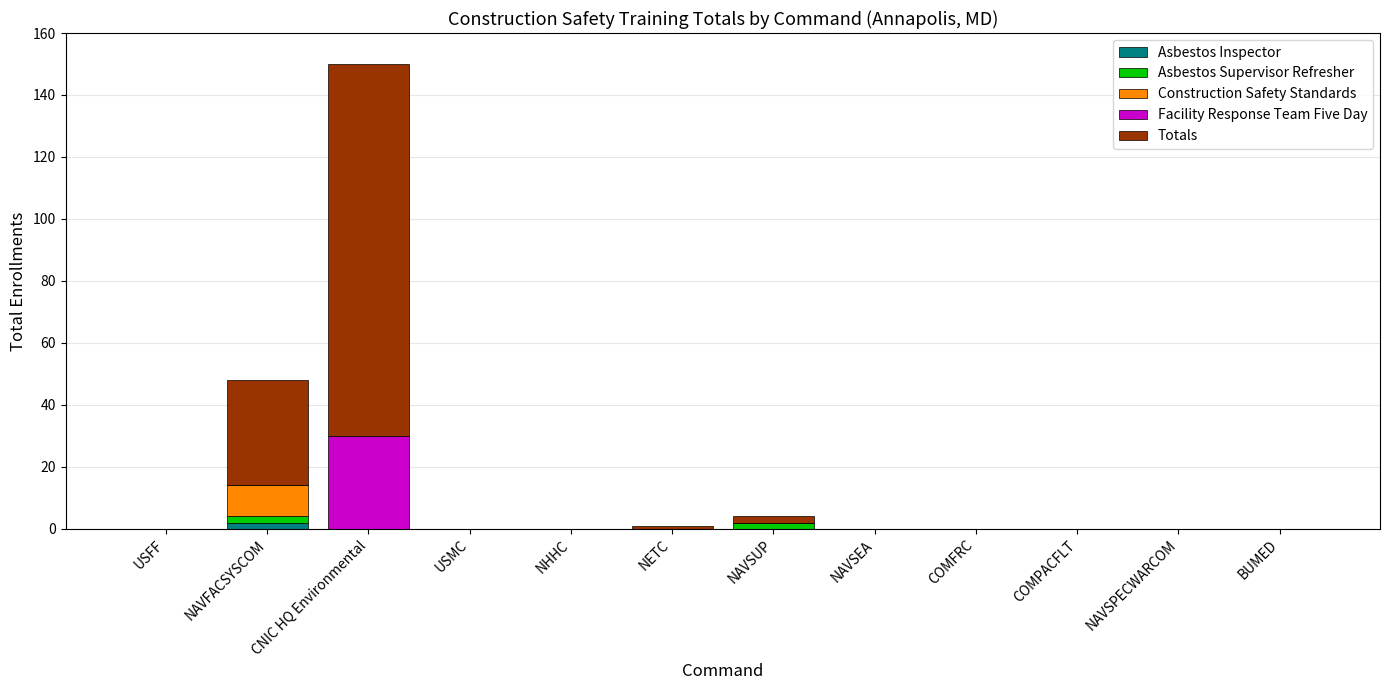

At which category is the sum across all series the highest?

CNIC HQ Environmental